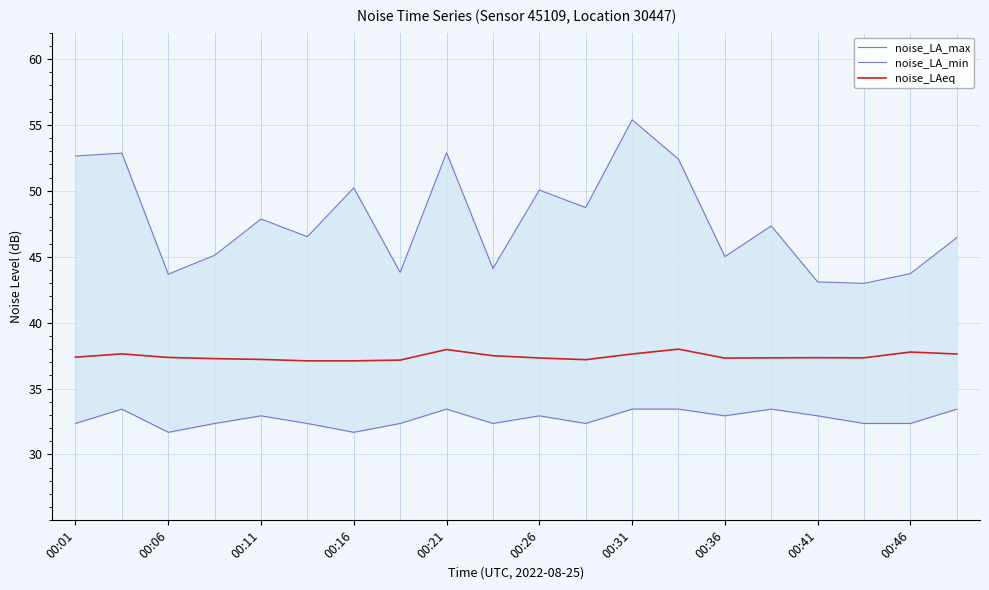

Reading left to right, list all the values displayed in this chart.

noise_LA_max: 52.6	52.9	43.7	45.1	47.9	46.5	50.2	43.8	52.9	44.1	50.1	48.7	55.4	52.4	45.0	47.3	43.1	43.0	43.7	46.5
noise_LA_min: 32.4	33.4	31.7	32.4	32.9	32.4	31.7	32.4	33.4	32.4	32.9	32.4	33.4	33.4	32.9	33.4	32.9	32.4	32.4	33.4
noise_LAeq: 37.4	37.6	37.4	37.3	37.2	37.1	37.1	37.2	38.0	37.5	37.3	37.2	37.6	38.0	37.3	37.3	37.3	37.3	37.8	37.6